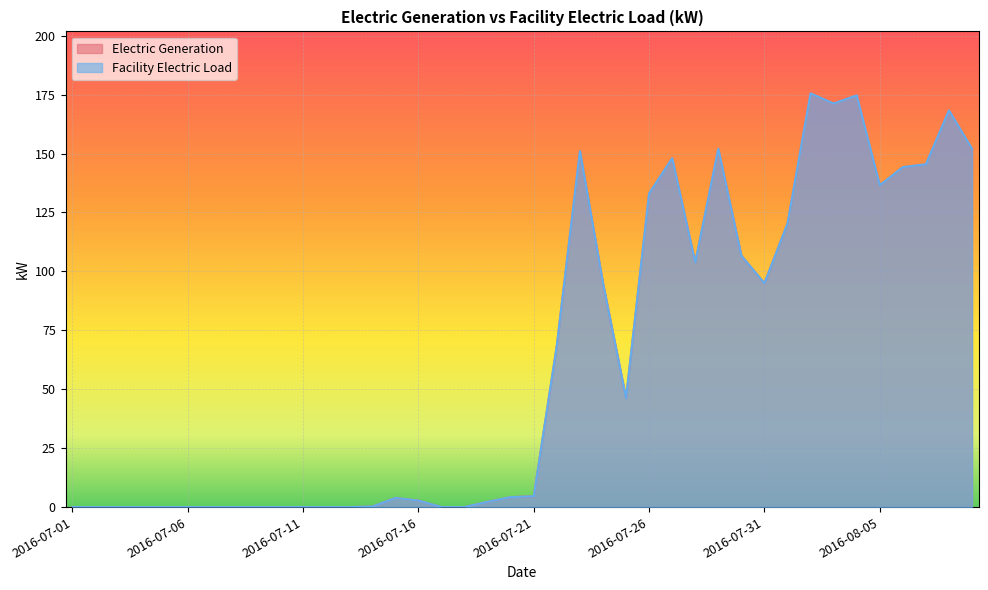

Reading left to right, extract all data points from this chart.

Electric Generation: 2016-07-01=0.0	2016-07-02=0.0	2016-07-03=0.0	2016-07-04=0.0	2016-07-05=0.0	2016-07-06=0.0	2016-07-07=0.0	2016-07-08=0.0	2016-07-09=0.0	2016-07-10=0.0	2016-07-11=0.0	2016-07-12=0.0	2016-07-13=0.0	2016-07-14=0.2	2016-07-15=3.9	2016-07-16=2.7	2016-07-17=0.0	2016-07-18=0.0	2016-07-19=2.2	2016-07-20=4.2	2016-07-21=4.6	2016-07-22=68.6	2016-07-23=151.0	2016-07-24=95.0	2016-07-25=46.2	2016-07-26=133.1	2016-07-27=148.0	2016-07-28=103.8	2016-07-29=152.0	2016-07-30=106.6	2016-07-31=95.0	2016-08-01=120.3	2016-08-02=175.5	2016-08-03=171.2	2016-08-04=174.7	2016-08-05=136.5	2016-08-06=144.2	2016-08-07=145.5	2016-08-08=168.3	2016-08-09=152.0
Facility Electric Load: 2016-07-01=0.0	2016-07-02=0.0	2016-07-03=0.0	2016-07-04=0.0	2016-07-05=0.0	2016-07-06=0.0	2016-07-07=0.0	2016-07-08=0.0	2016-07-09=0.0	2016-07-10=0.0	2016-07-11=0.0	2016-07-12=0.0	2016-07-13=0.0	2016-07-14=0.2	2016-07-15=3.9	2016-07-16=2.7	2016-07-17=0.0	2016-07-18=0.0	2016-07-19=2.2	2016-07-20=4.2	2016-07-21=4.6	2016-07-22=68.6	2016-07-23=151.0	2016-07-24=95.0	2016-07-25=46.2	2016-07-26=133.1	2016-07-27=148.0	2016-07-28=103.8	2016-07-29=152.0	2016-07-30=106.6	2016-07-31=95.0	2016-08-01=120.3	2016-08-02=175.5	2016-08-03=171.2	2016-08-04=174.7	2016-08-05=136.5	2016-08-06=144.2	2016-08-07=145.5	2016-08-08=168.3	2016-08-09=152.0